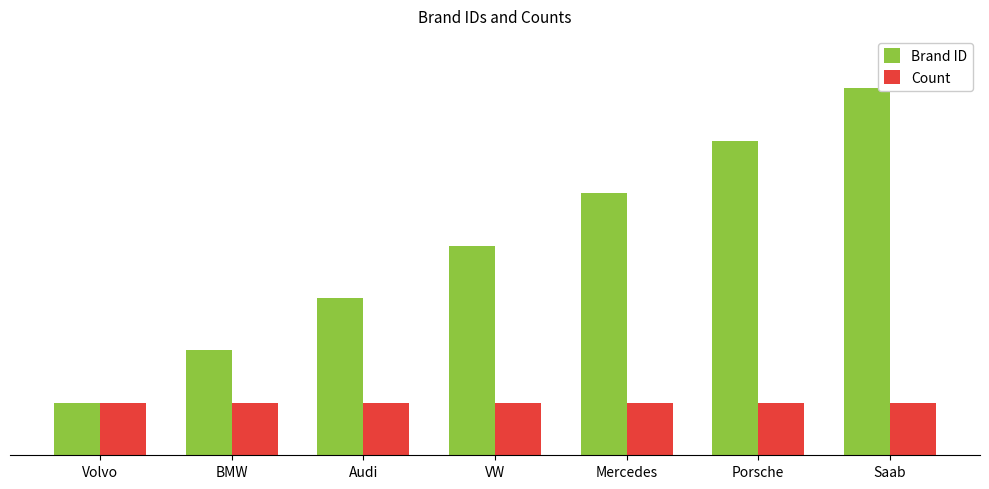

Are the bars horizontal?

No